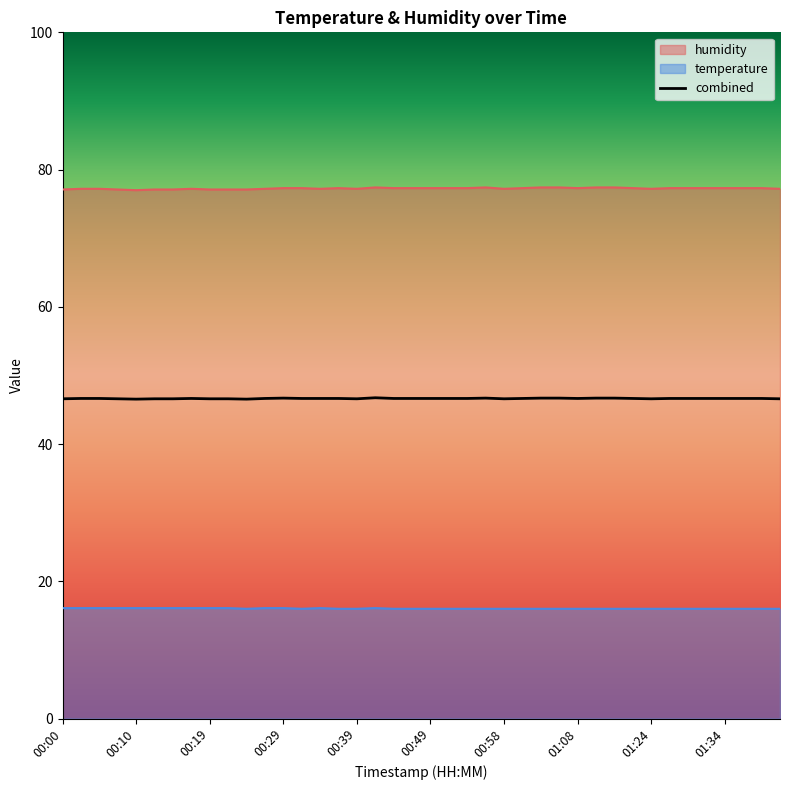

True or false: humidity and temperature cross at least once.

False